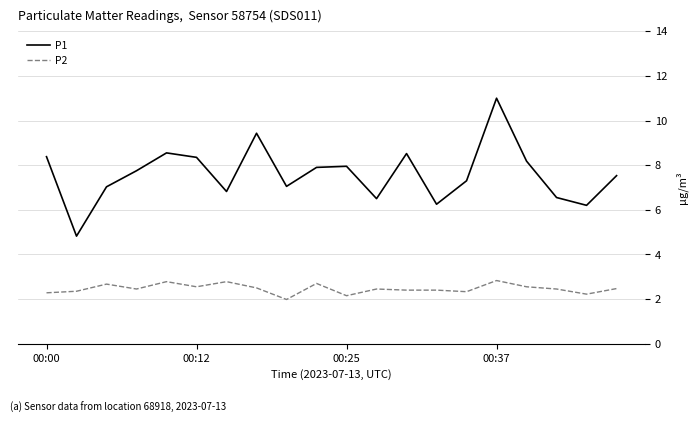

How many lines are shown in the chart?

2